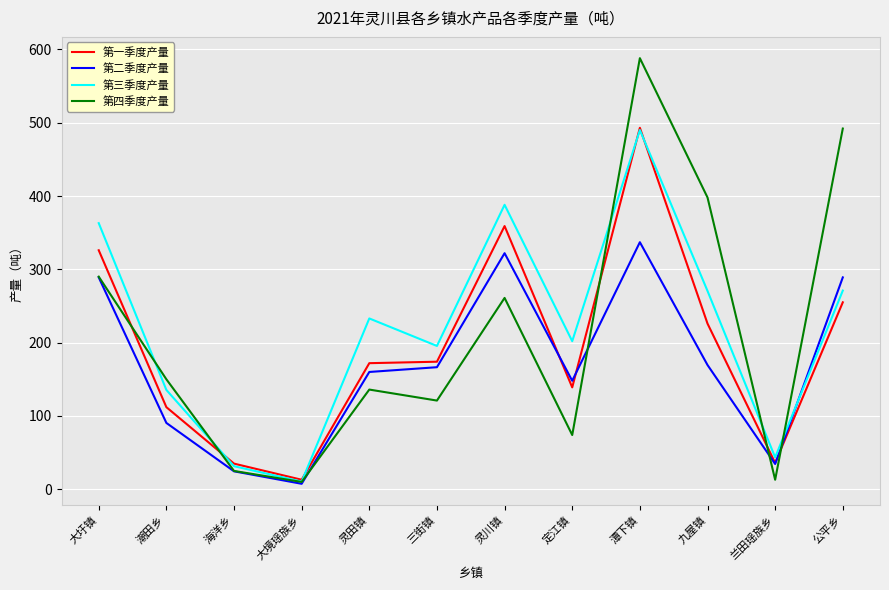

What value does the 第一季度产量 series have at 三街镇?

174.0